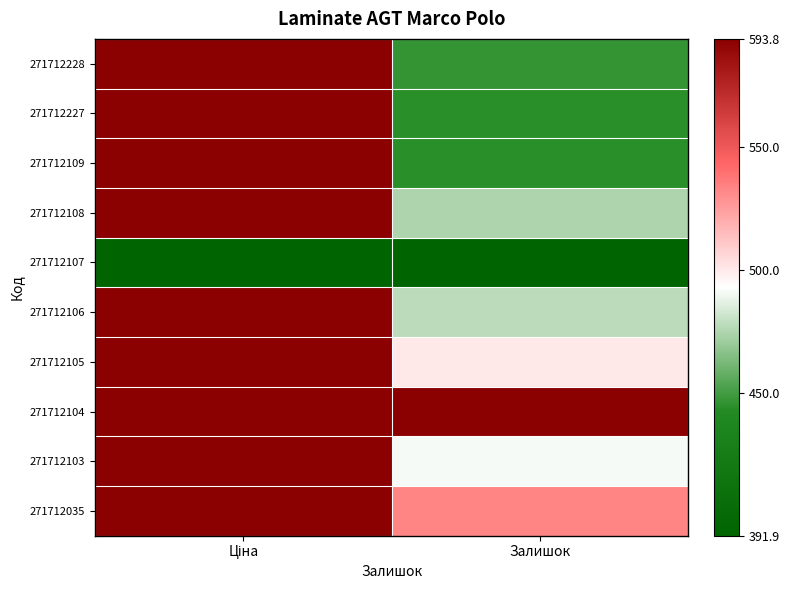

Reading left to right, extract all data points from this chart.

271712228: Ціна=1.0	Залишок=-0.5
271712227: Ціна=1.0	Залишок=-0.5
271712109: Ціна=1.0	Залишок=-0.5
271712108: Ціна=1.0	Залишок=-0.2
271712107: Ціна=-1.0	Залишок=-1.0
271712106: Ціна=1.0	Залишок=-0.2
271712105: Ціна=1.0	Залишок=0.1
271712104: Ціна=1.0	Залишок=1.0
271712103: Ціна=1.0	Залишок=-0.0
271712035: Ціна=1.0	Залишок=0.4